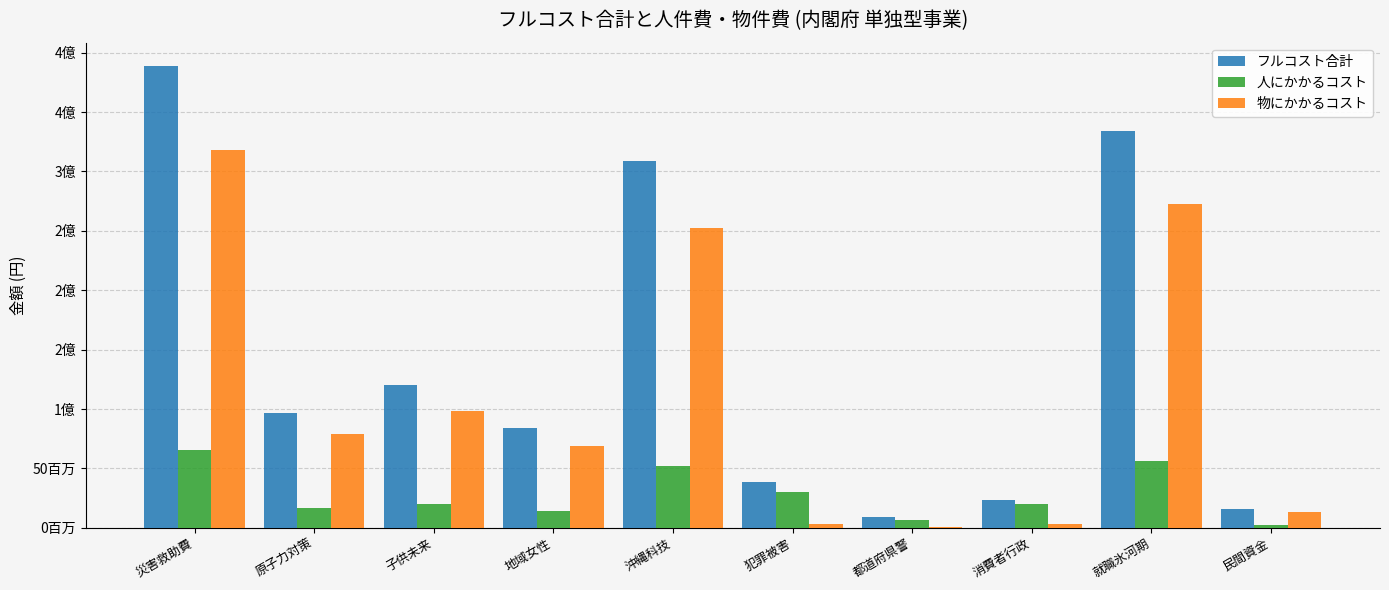

Does the chart contain stacked bars?

No